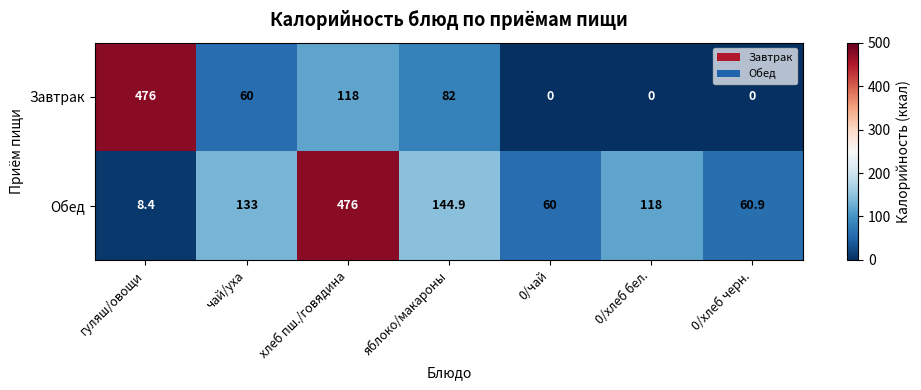

List the series in order of their overall mean, lowest first.

Завтрак, Обед